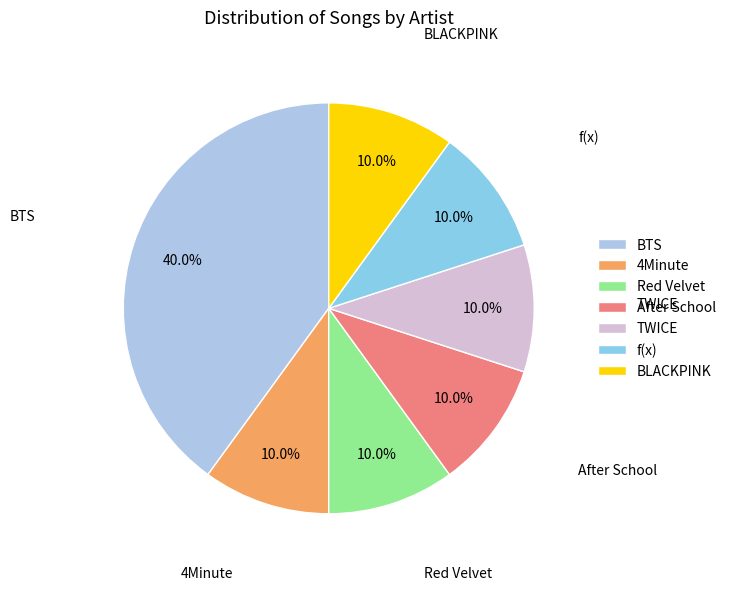

How many segments does this pie chart have?

7